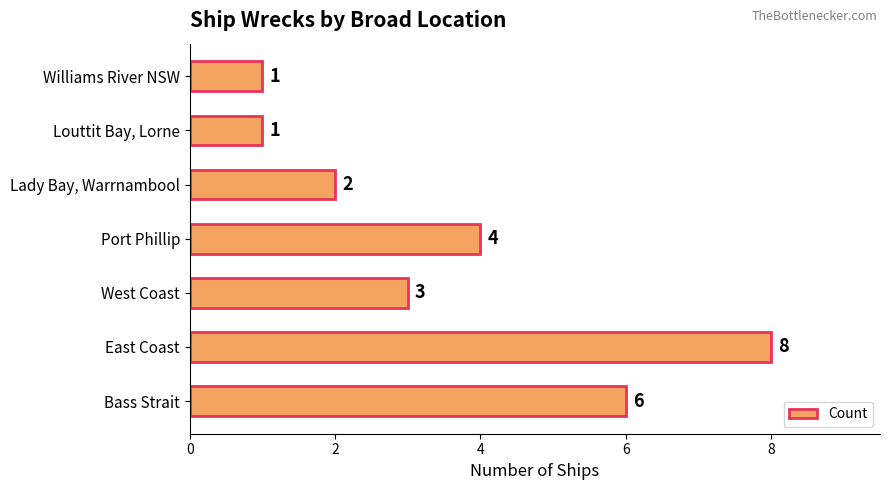

What is the sum of all values?

25